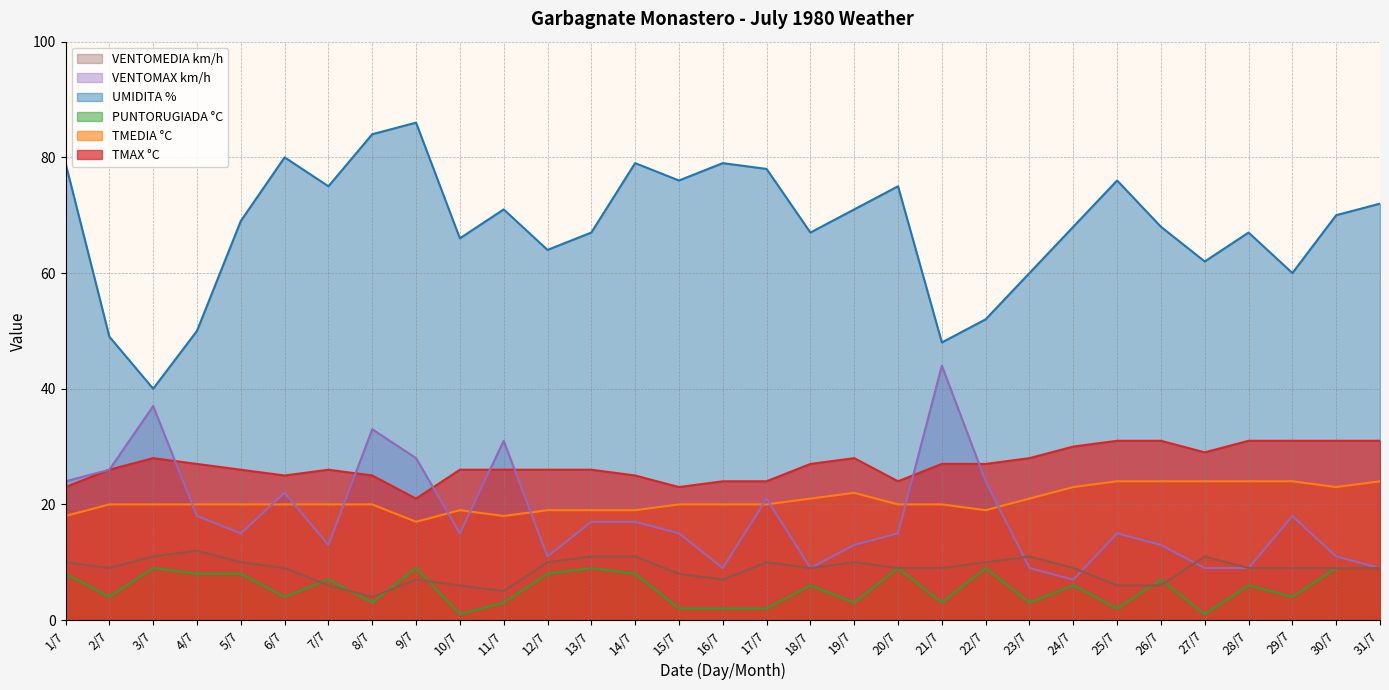

Which series has the widest spread of values?

UMIDITA %